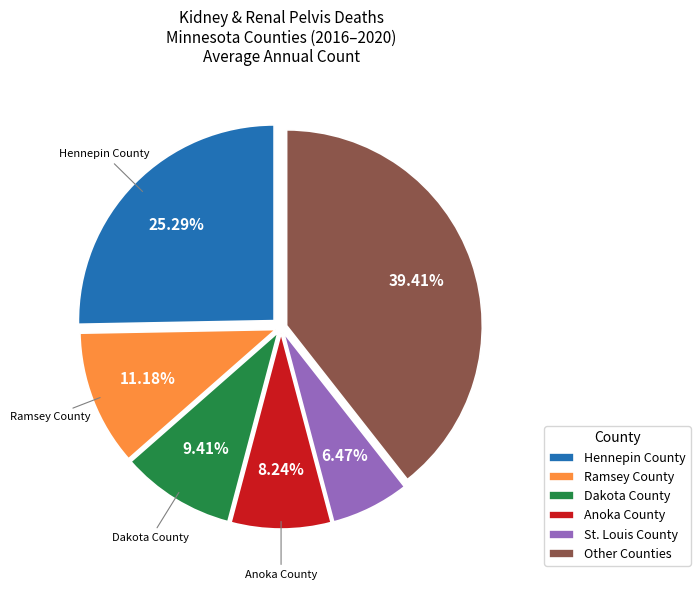

Which category has the biggest portion of the pie?

Other Counties